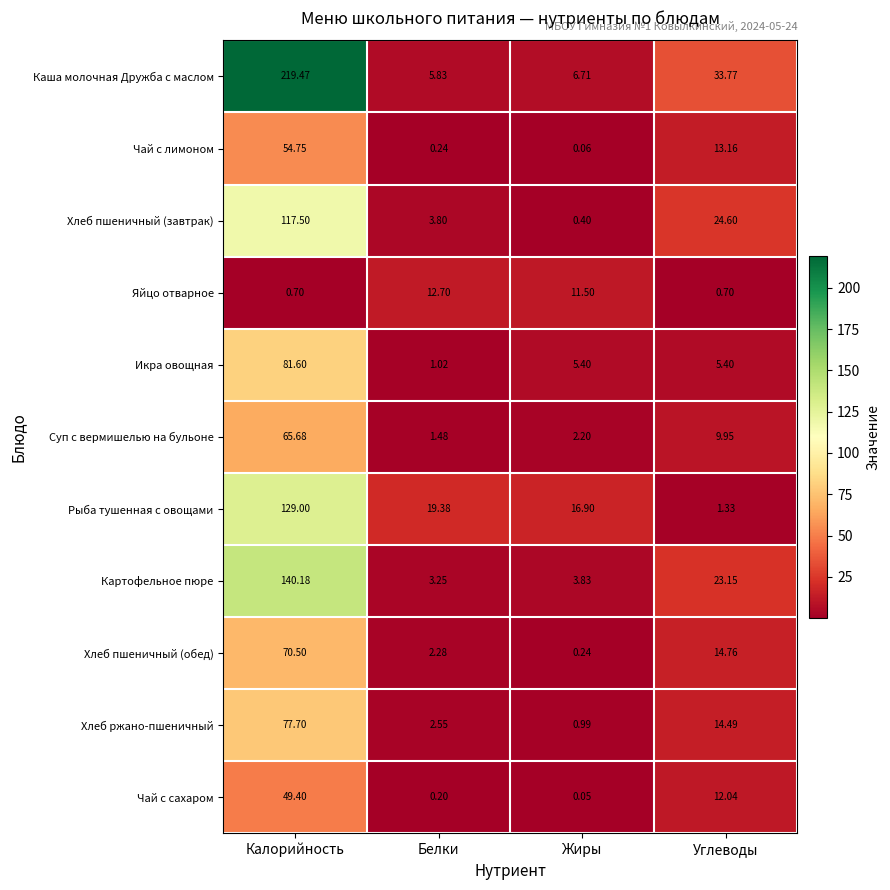

Between Жиры and Углеводы, which series saw the biggest shift?

Каша молочная Дружба с маслом